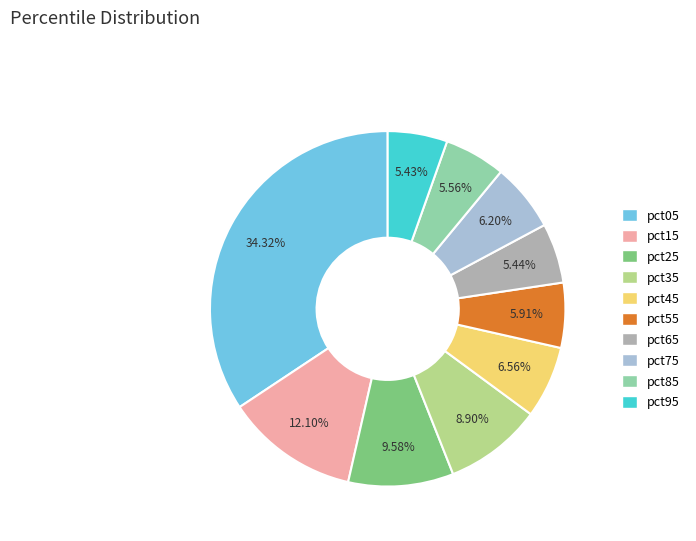

To the nearest percent, what percentage of the pie is pct75?

6%